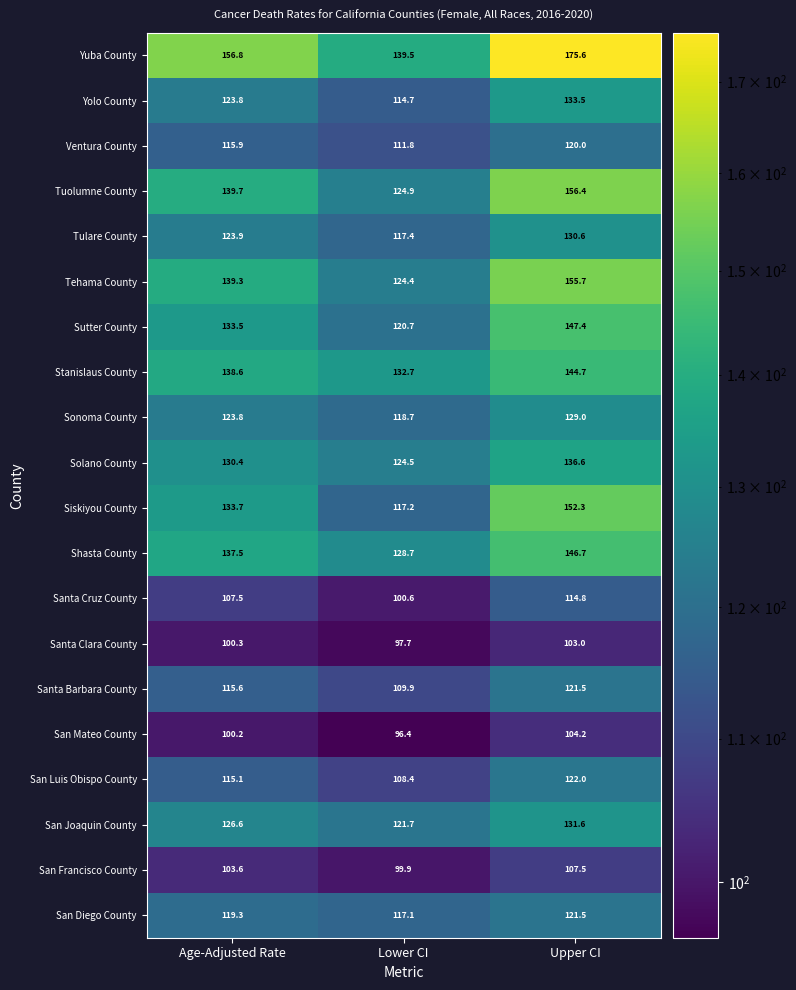

What is the difference between the maximum and second lowest values in the Ventura County series?

4.1